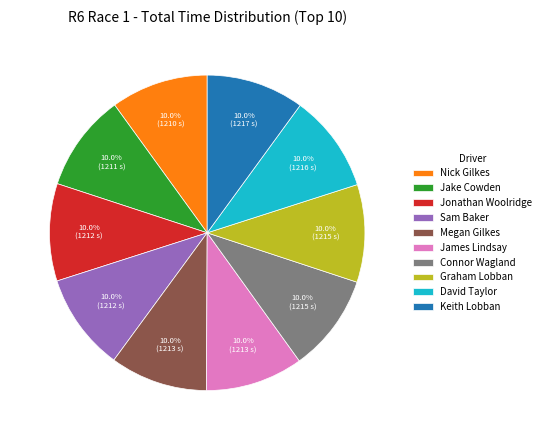

Is there any slice that represents more than half of the pie?

No